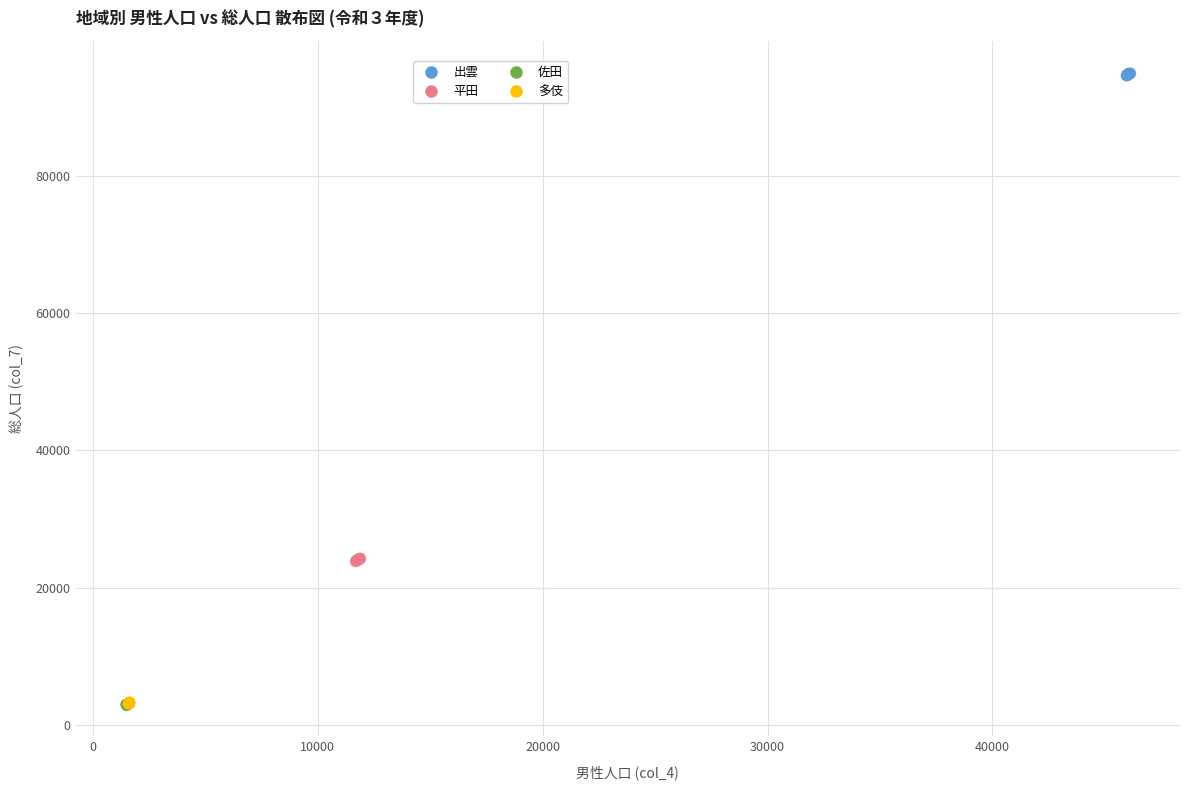

Which series reaches the maximum Y coordinate?

出雲